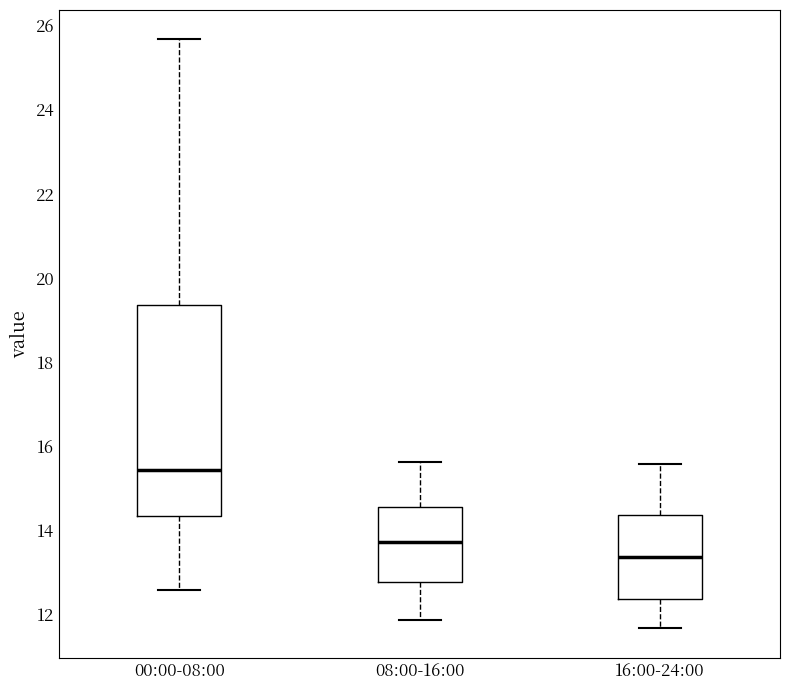

Reading left to right, read every box against the y-axis: the position of its median line, the range the box covers, and the ends of its whiskers. The values are not printed on the chart, so give them approximately, as read against the axis.

00:00-08:00: median 15.4, box 14.4 to 19.4, whiskers 12.6 to 25.6
08:00-16:00: median 13.8, box 12.8 to 14.6, whiskers 11.8 to 15.6
16:00-24:00: median 13.4, box 12.4 to 14.4, whiskers 11.6 to 15.6